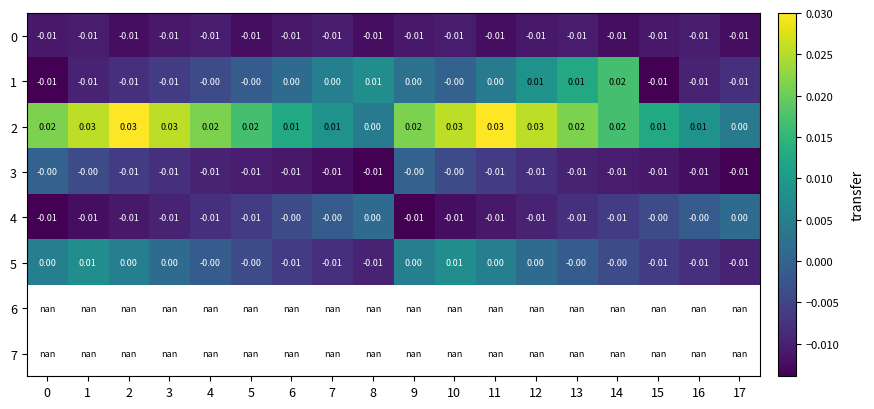

Which series has the widest spread of values?

1